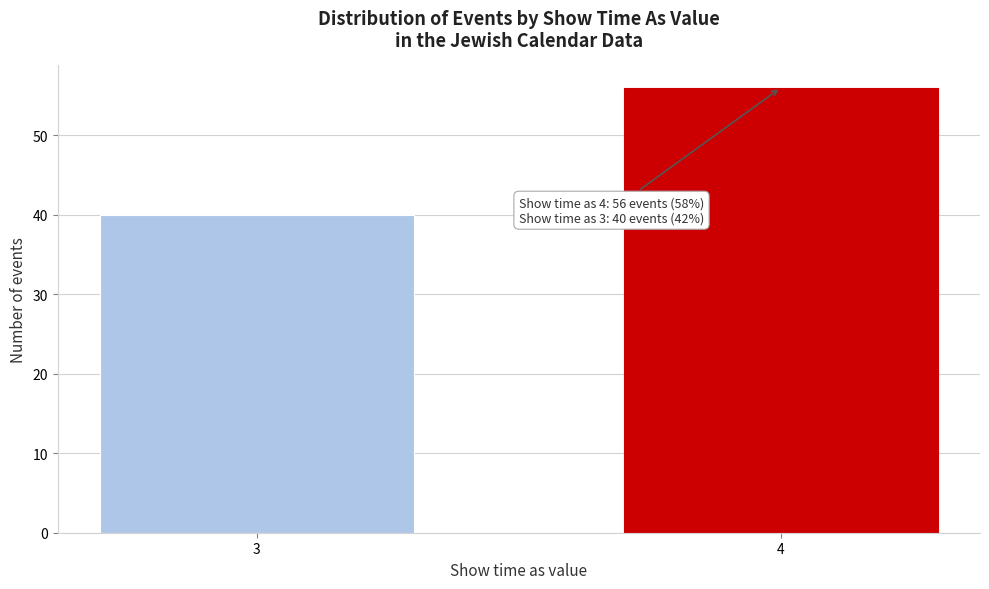

Reading left to right, extract all data points from this chart.

40	56